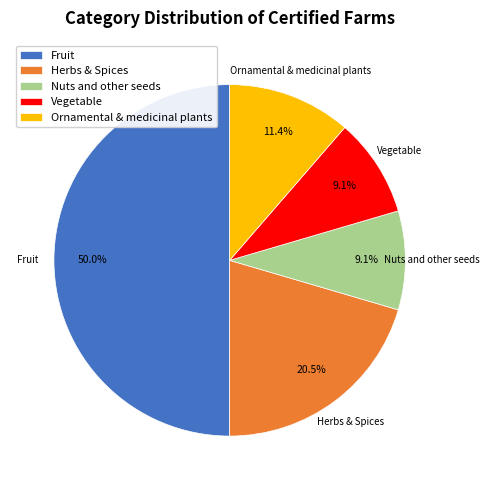

Do Vegetable and Fruit together represent more than half of the pie?

Yes